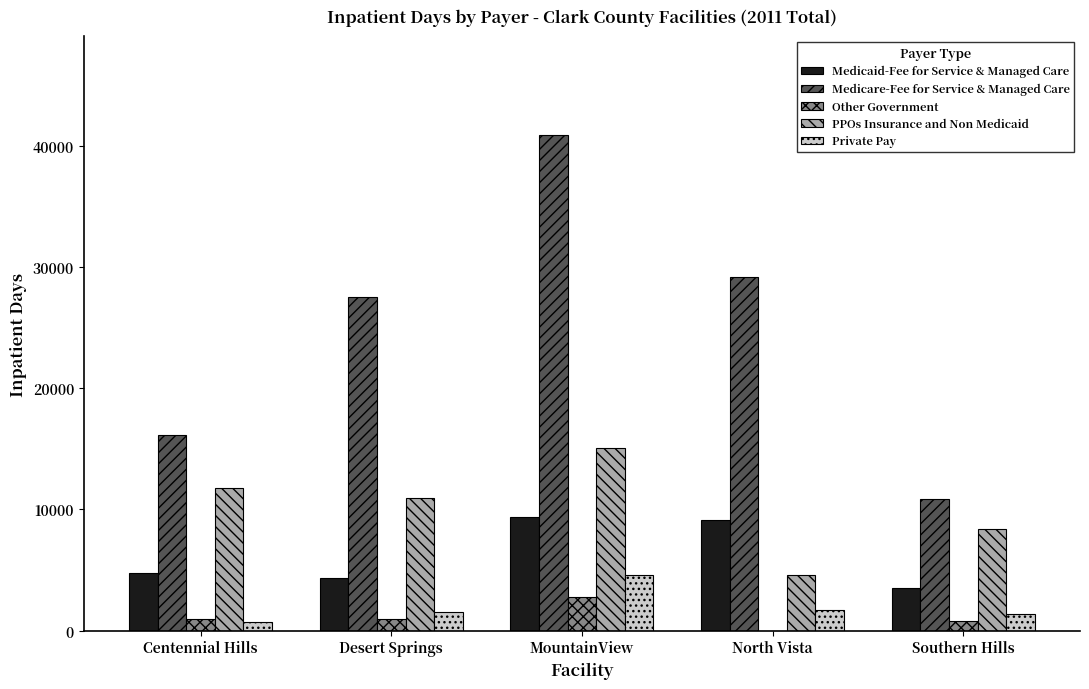

At which category is the sum across all series the highest?

MountainView